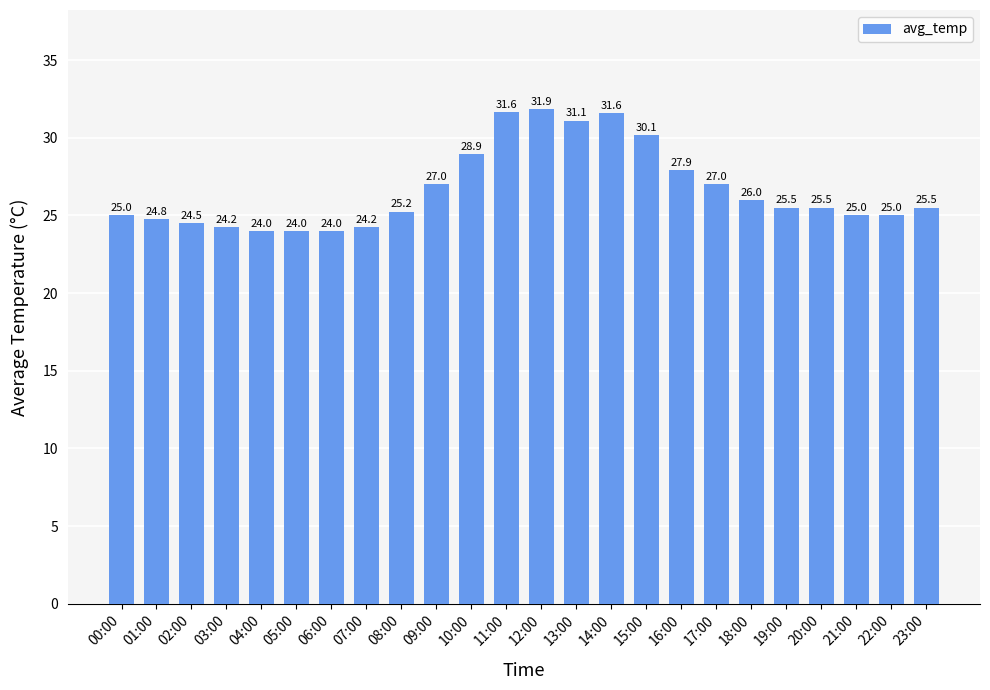

Which has a higher value, 21:00 or 23:00?

23:00